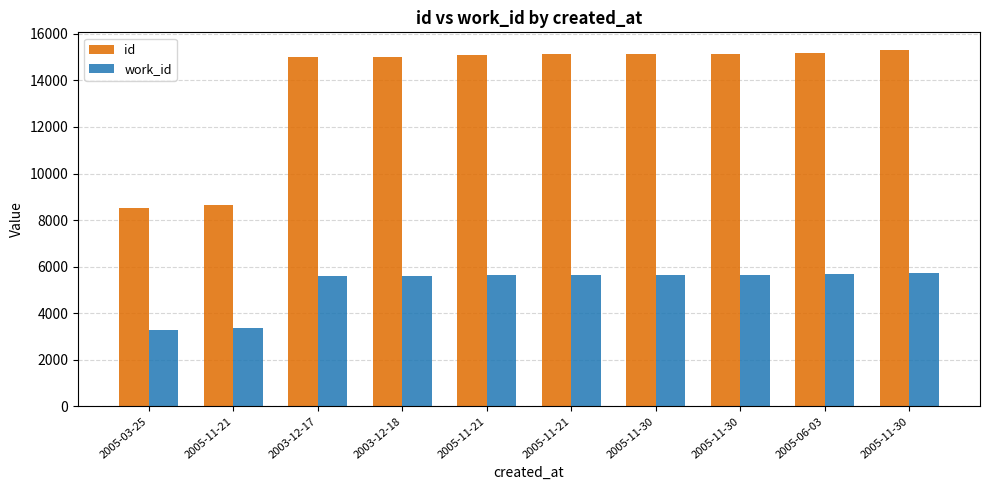

The value of work_id at 2005-11-21 is 5658. True or false?

True